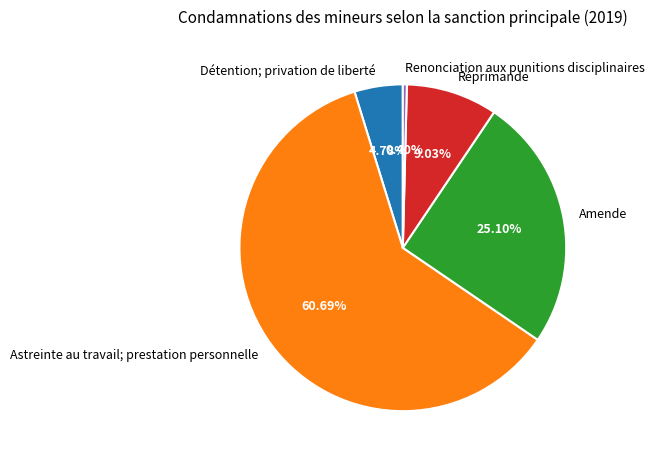

Do Amende and Renonciation aux punitions disciplinaires together represent more than half of the pie?

No